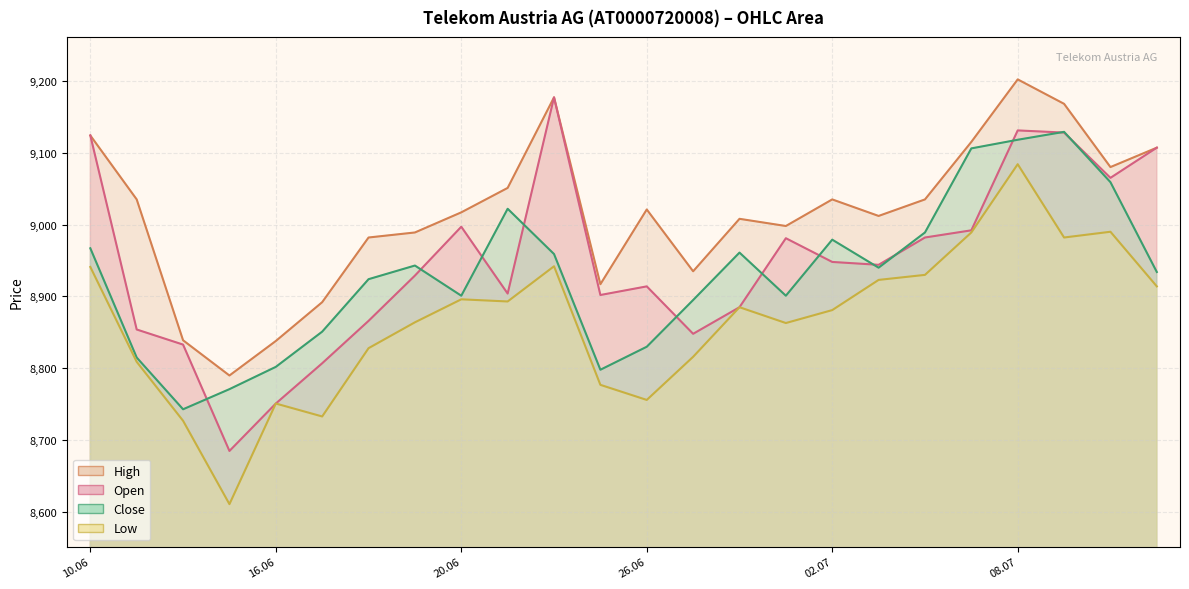

List the series in order of their peak value, lowest first.

Low, Close, Open, High